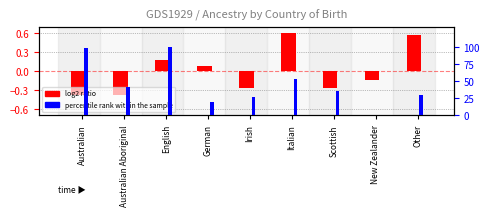

What is the difference between the highest and lowest values at Australian Aboriginal?

41.4